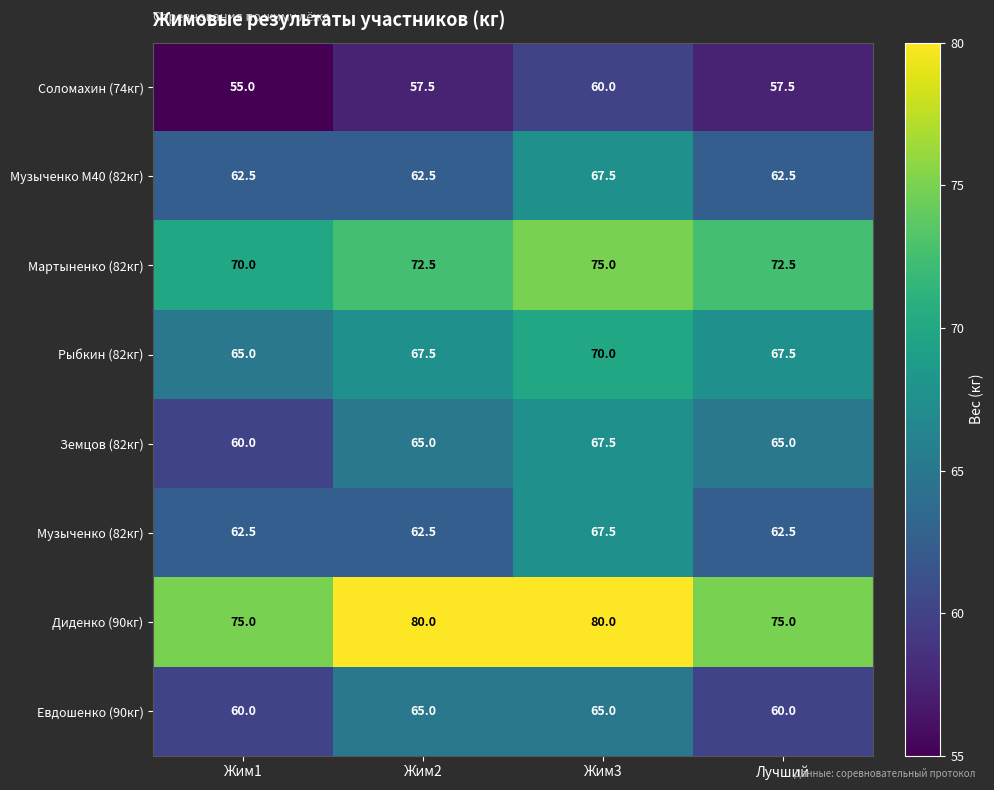

The value of Рыбкин (82кг) at Лучший is 67.5. True or false?

True